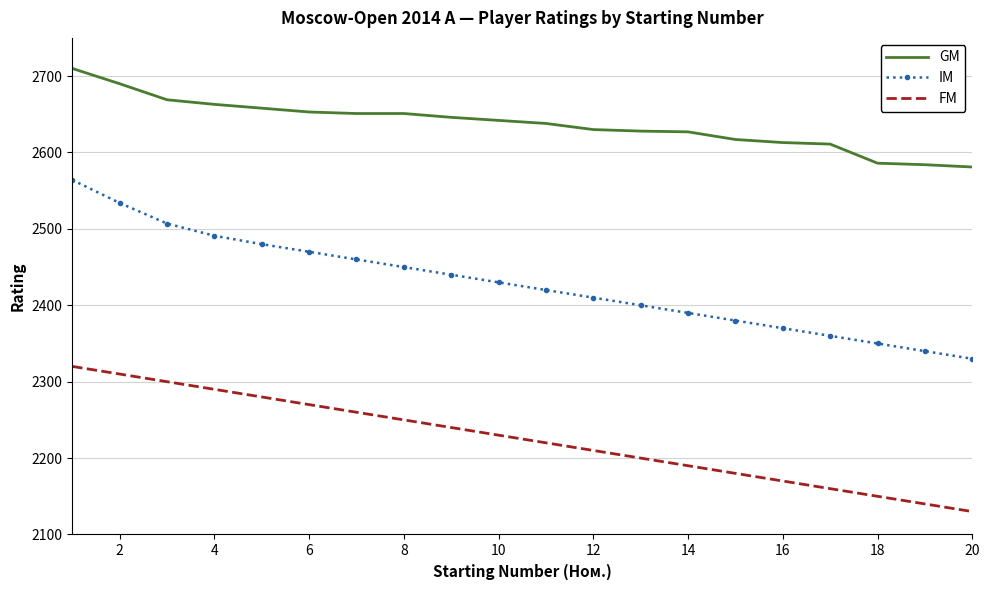

What is the minimum value shown in the chart?

2130